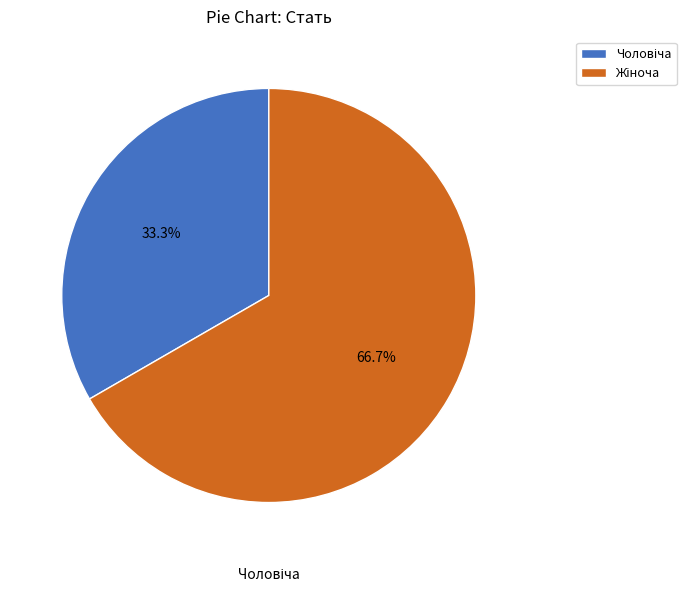

To the nearest percent, what percentage of the pie is Чоловіча?

33%